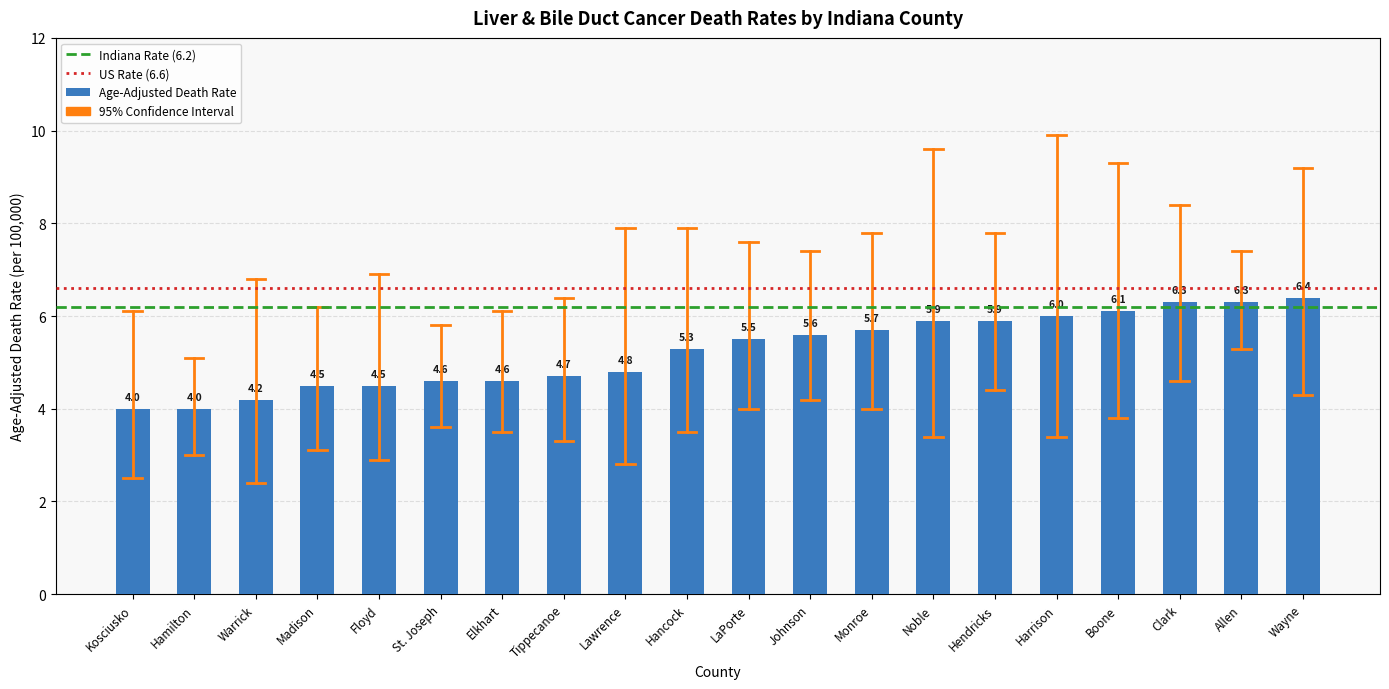

What value does the data have at Clark?

6.3